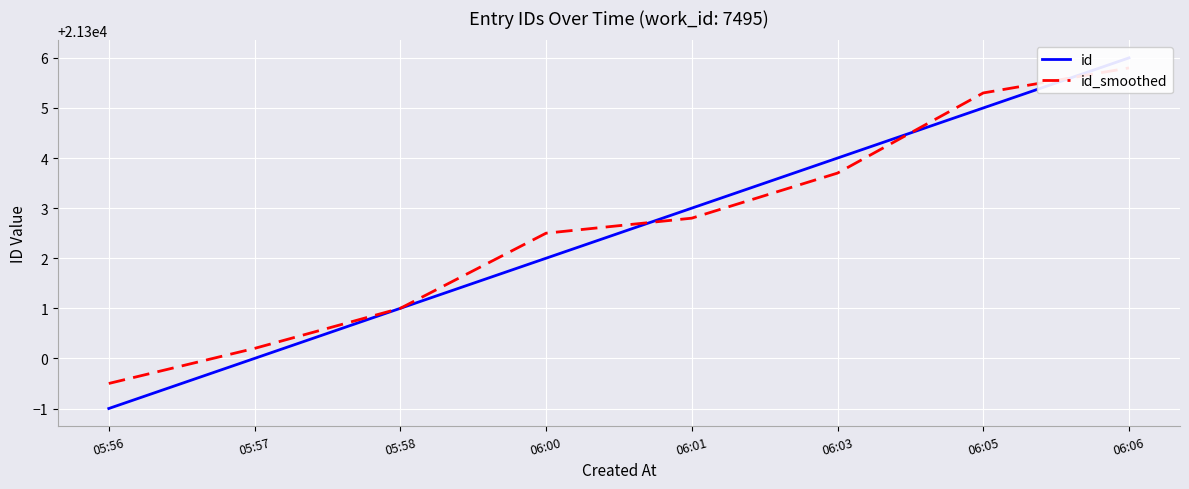

What is the difference between the id_smoothed values at 05:56 and 06:03?

4.2